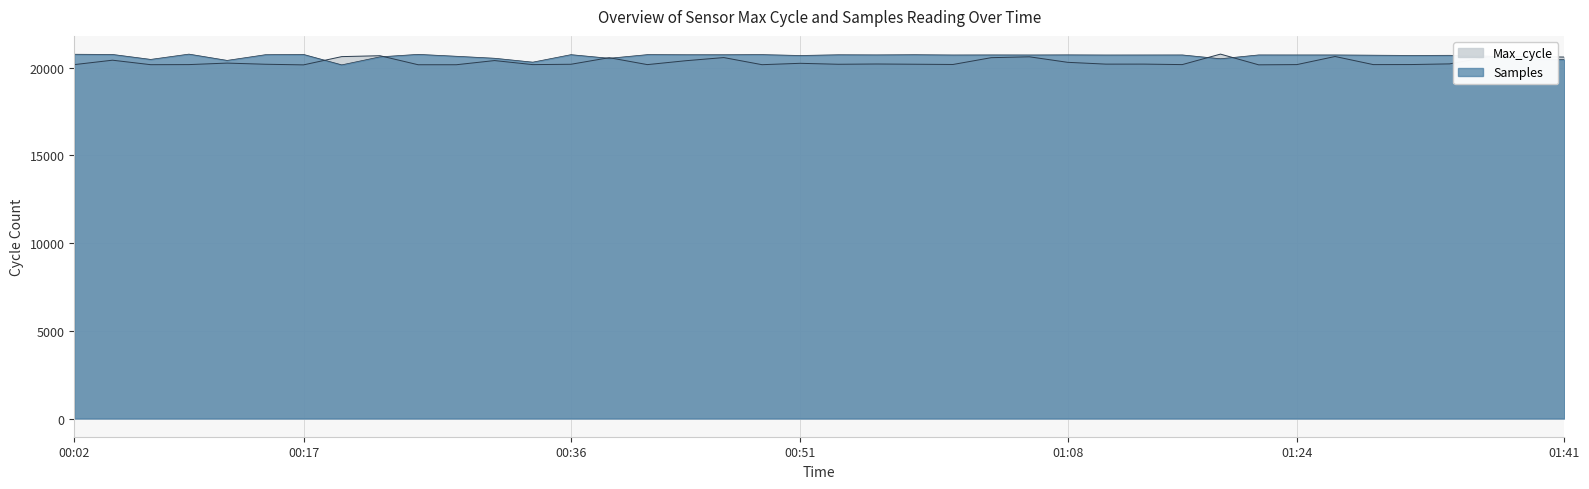

How many lines are shown in the chart?

2